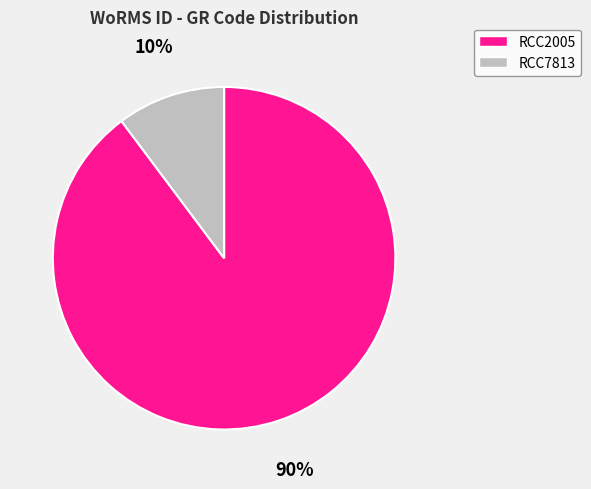

To the nearest percent, what is the combined percentage of RCC7813 and RCC2005?

100%